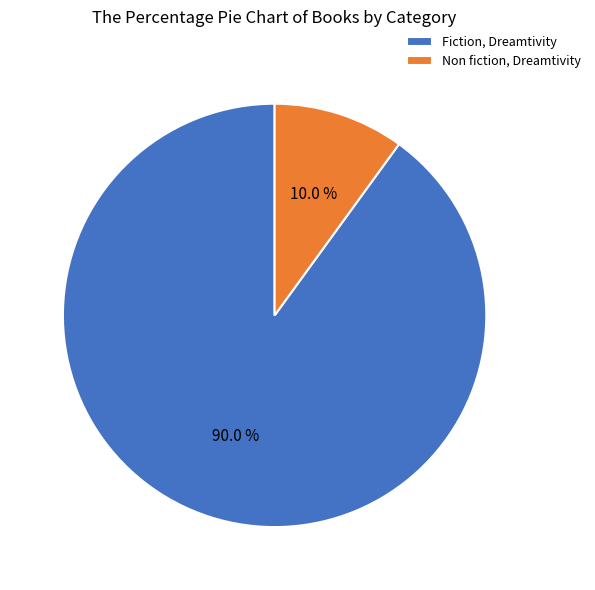

How many segments does this pie chart have?

2